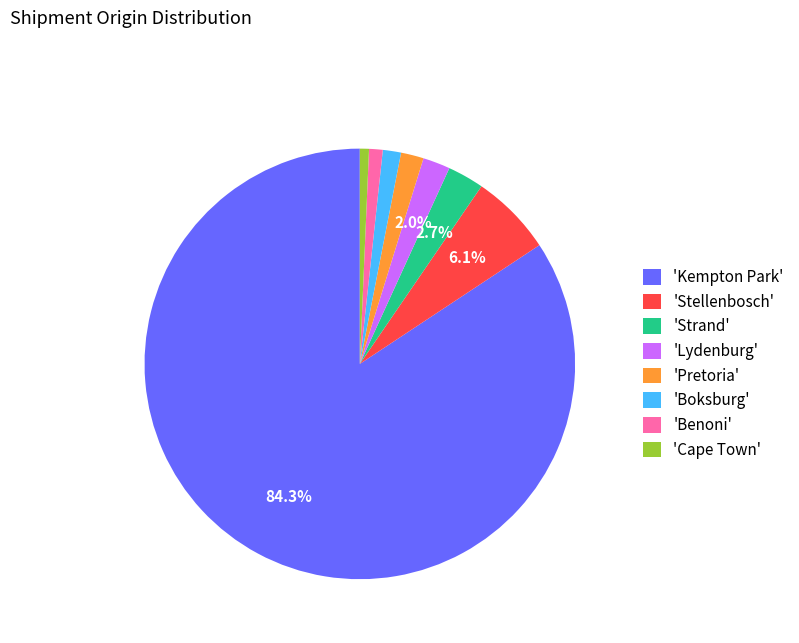

Count the number of slices in the pie.

8